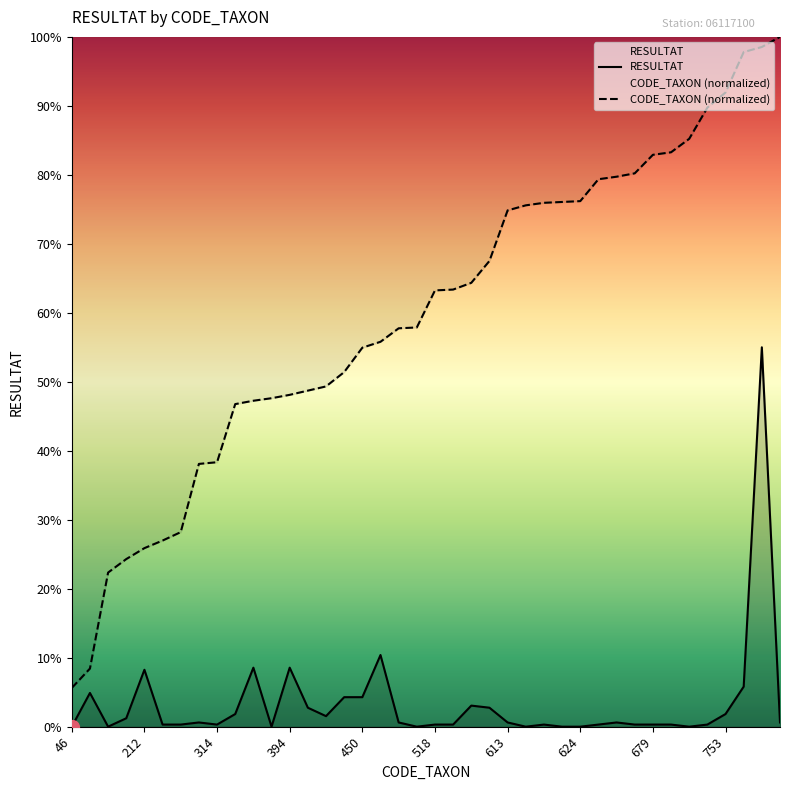

Which series has the widest spread of values?

CODE_TAXON (normalized)